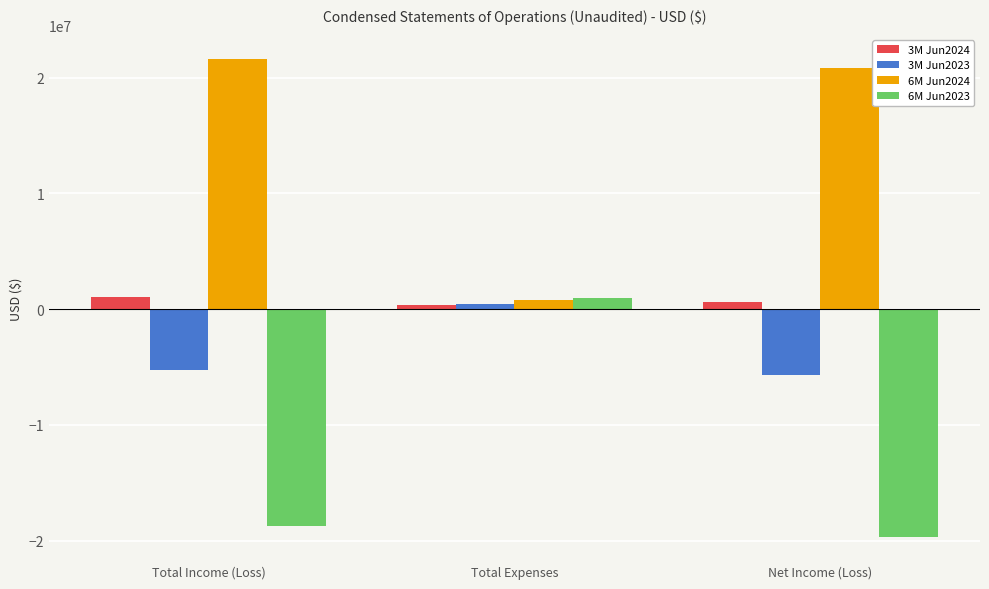

What is the minimum value for 6M Jun2024?

780583